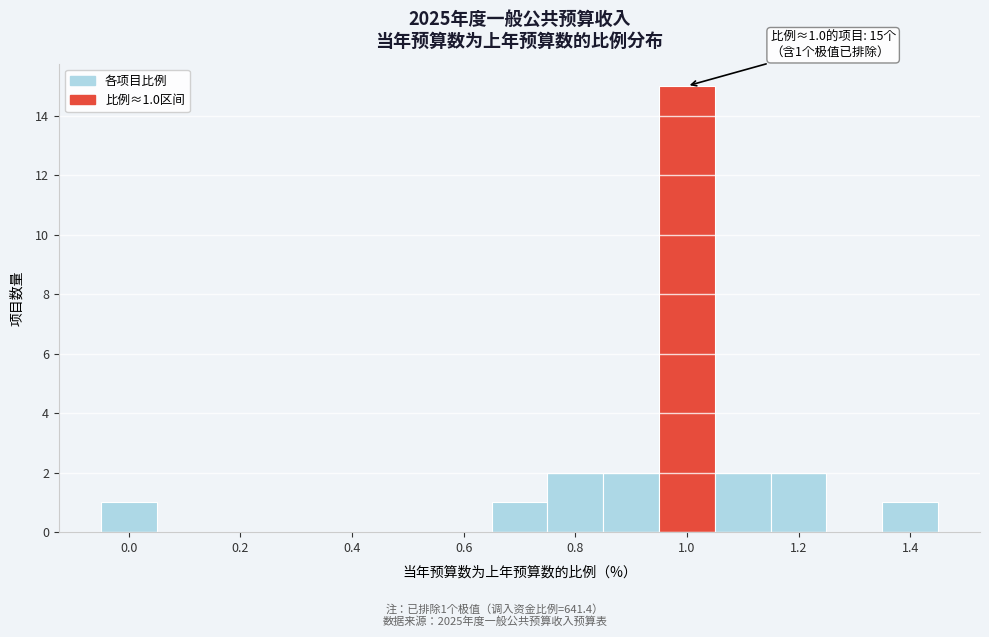

Over which range of the x-axis is the bar tallest?

0.95 to 1.05